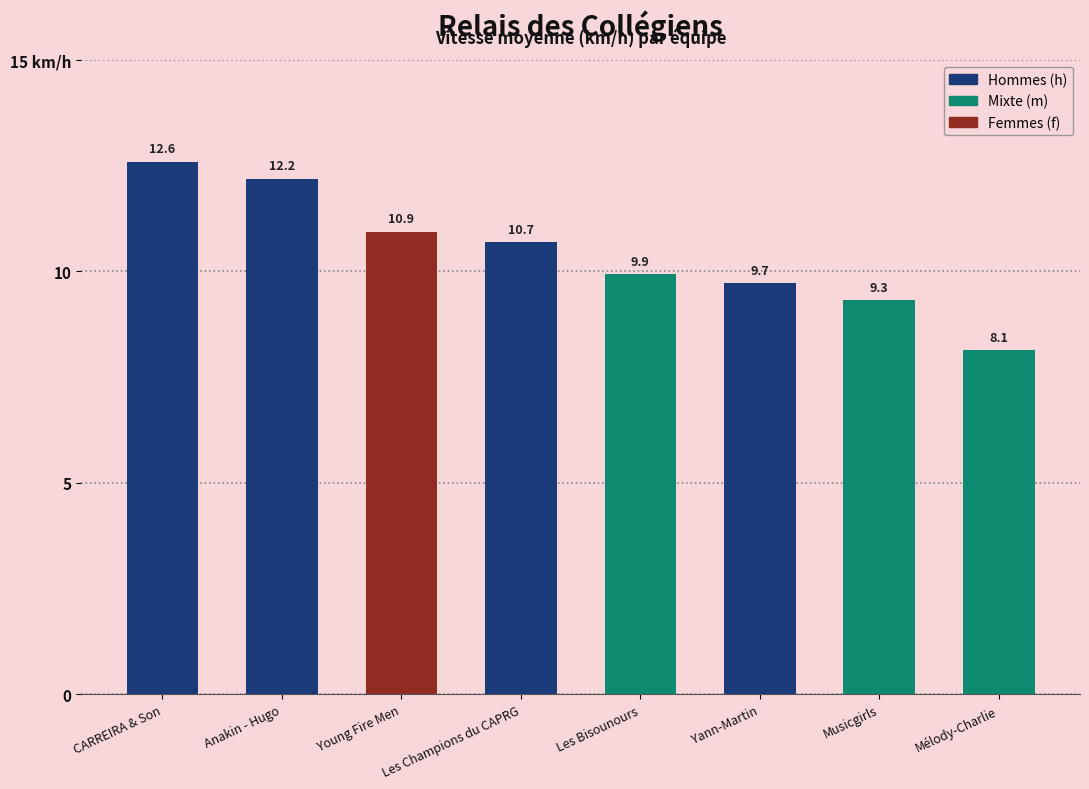

At which label does the data first exceed 10?

CARREIRA & Son